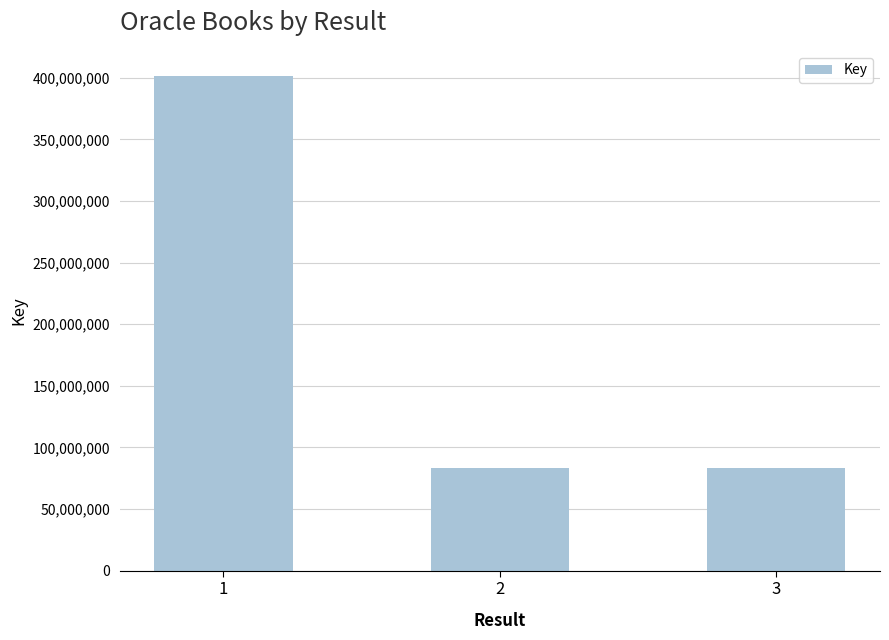

What is the average value?

189651844